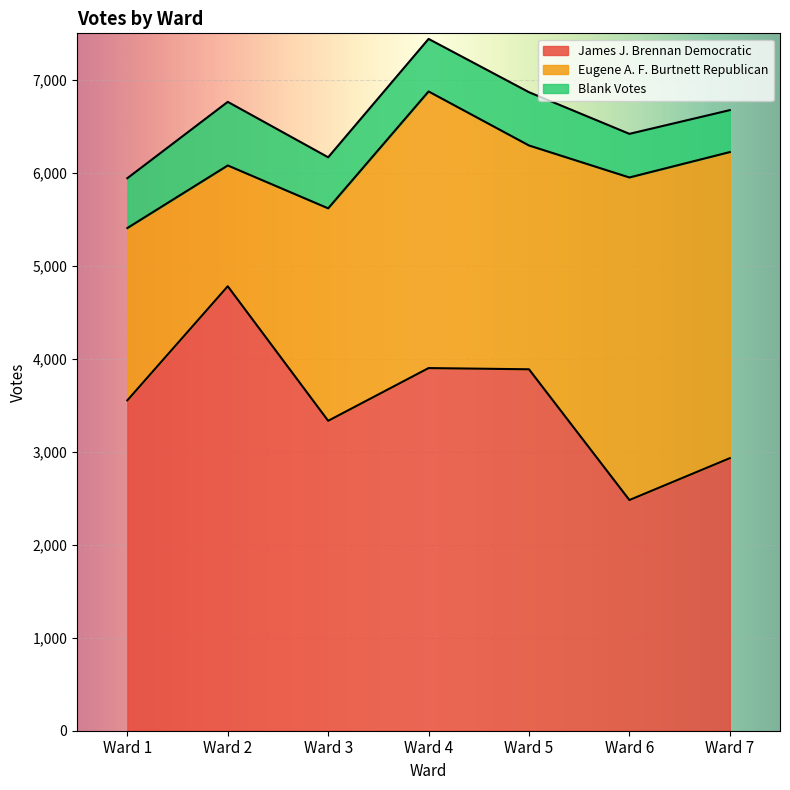

Which series ends up on top after the final intersection of Eugene A. F. Burtnett Republican and James J. Brennan Democratic?

Eugene A. F. Burtnett Republican